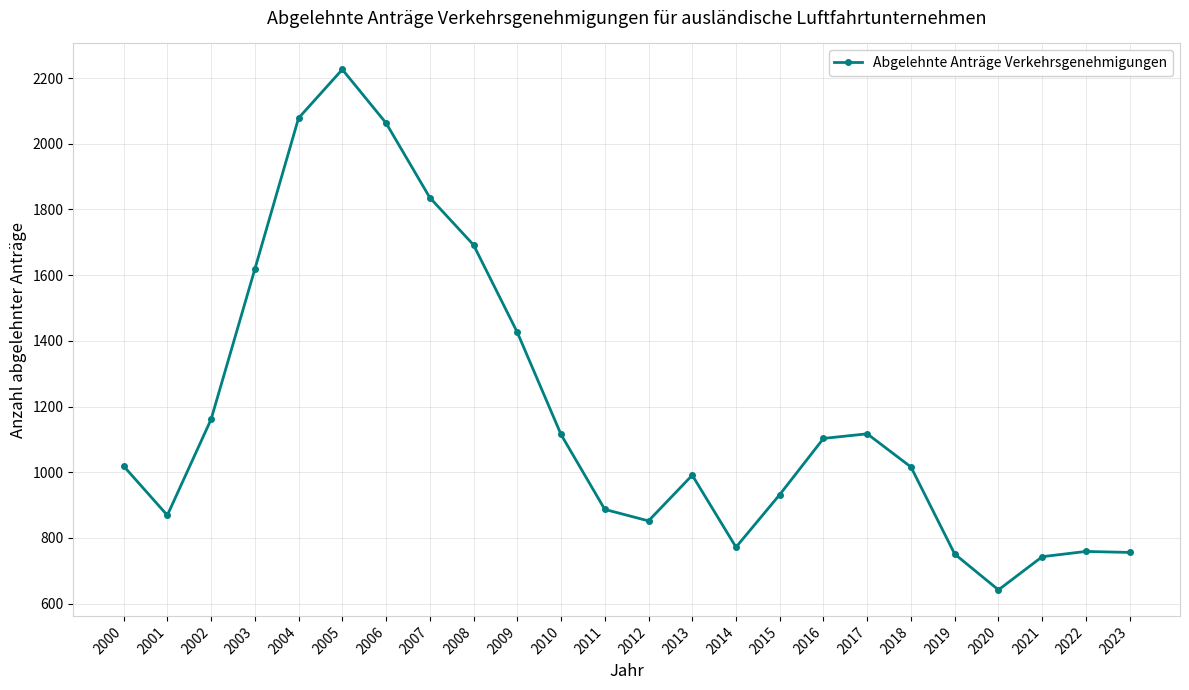

How many distinct data groups are displayed?

1